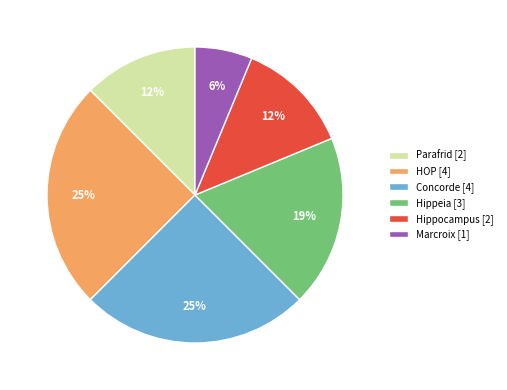

Do HOP [4] and Marcroix [1] together represent more than half of the pie?

No